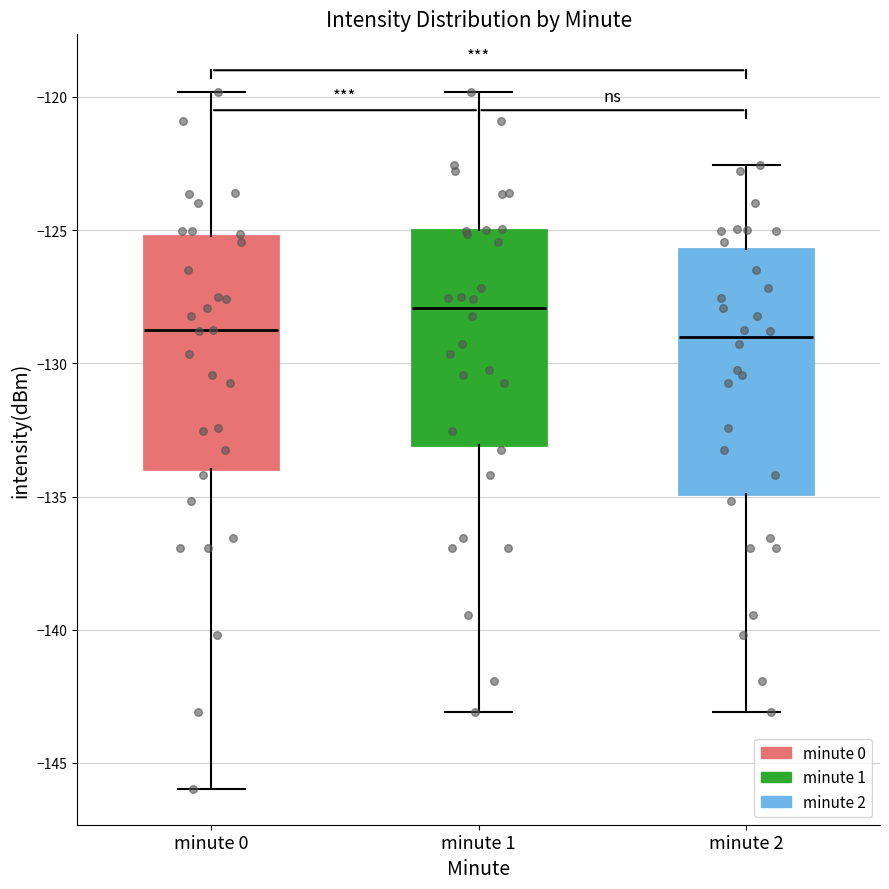

Reading left to right, transcribe this box plot: for each box, give where its median line is, the range the box spans, and where its two whiskers end, as read against the y-axis. The values are not printed on the chart, so give them approximately, as read against the axis.

minute 0: median -129.0, box -134.0 to -125.0, whiskers -146.0 to -120.0
minute 1: median -128.0, box -133.0 to -125.0, whiskers -143.0 to -120.0
minute 2: median -129.0, box -135.0 to -125.5, whiskers -143.0 to -122.5